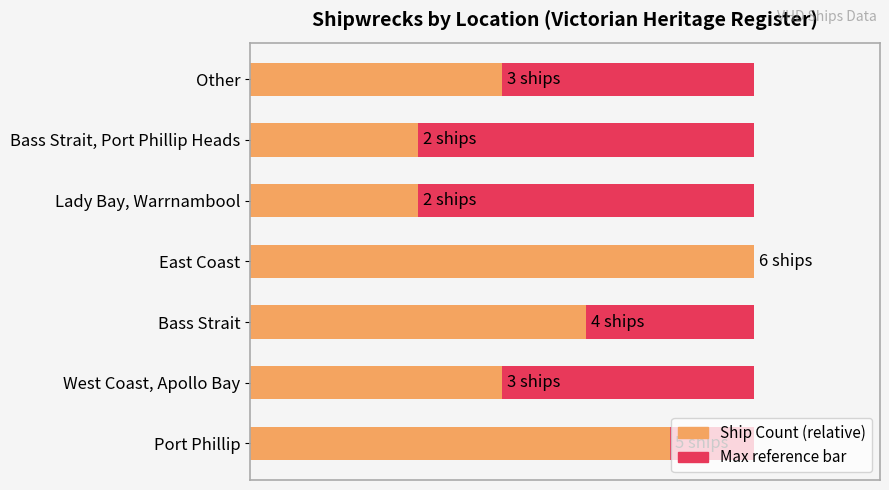

How many values in the Count (relative) series exceed 50?

3